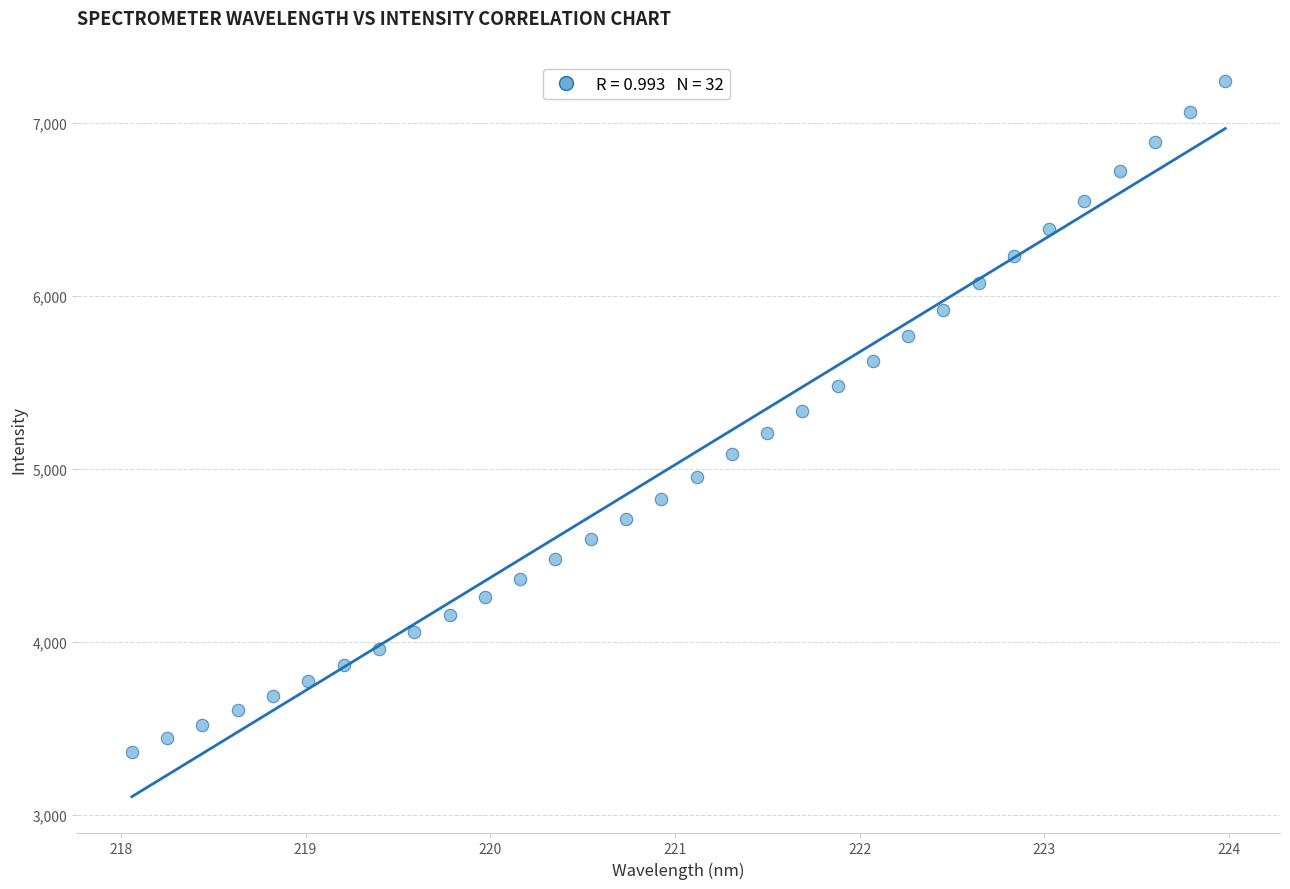

What is the range of Y values (max minus min)?

3878.9